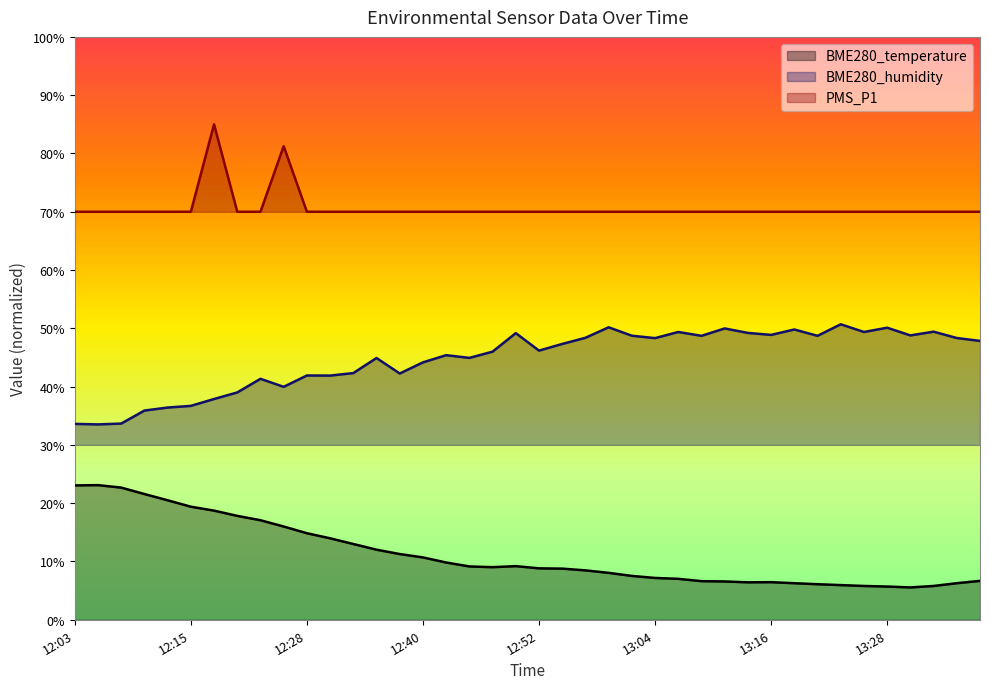

How many data points does each series have?

40